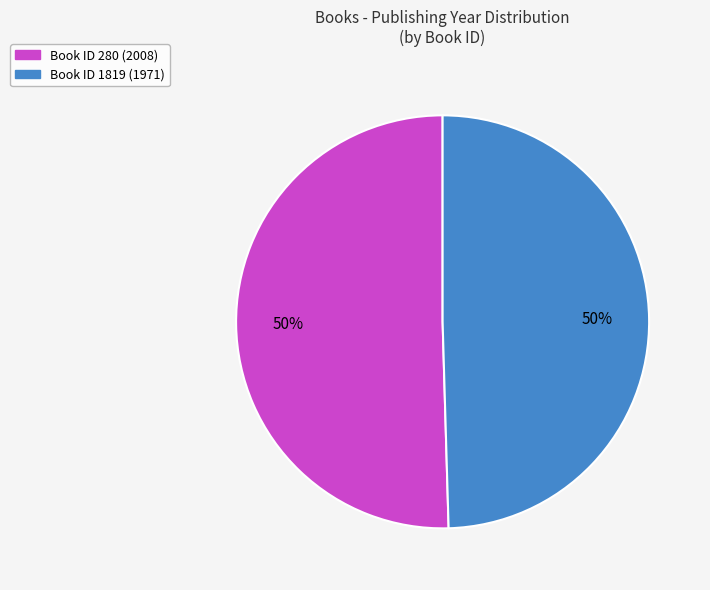

Combined, do Book ID 280 (2008) and Book ID 1819 (1971) account for over 50%?

Yes